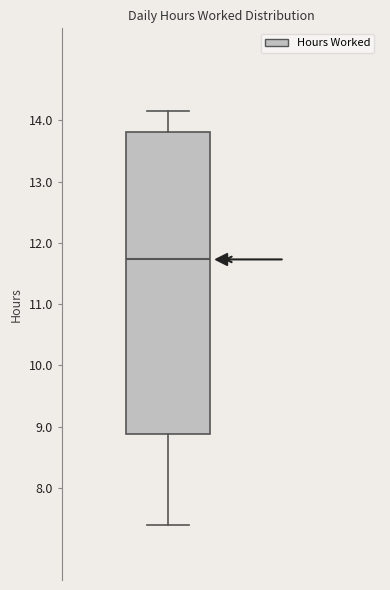

Where is the lower edge of the box on the y-axis? The values are not printed on the chart, so give them approximately, as read against the axis.

8.9